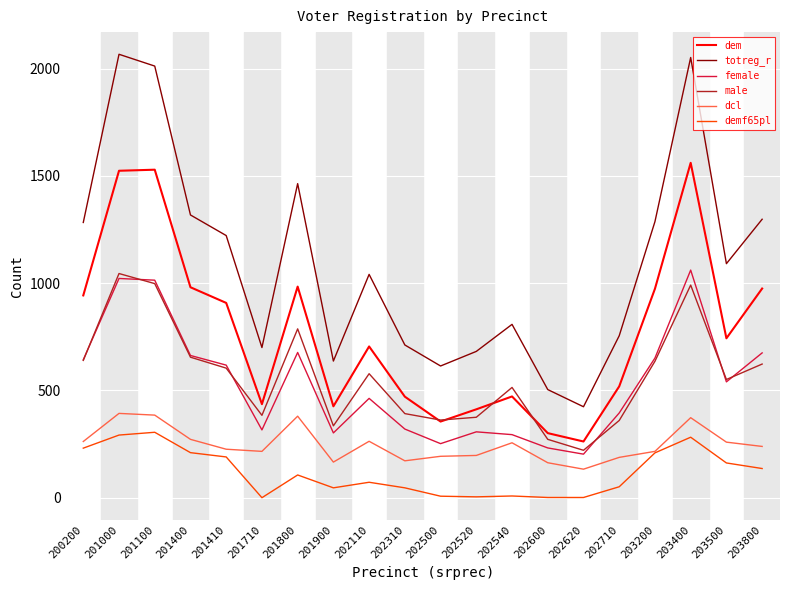

The male series shows 362 at 202500. True or false?

True